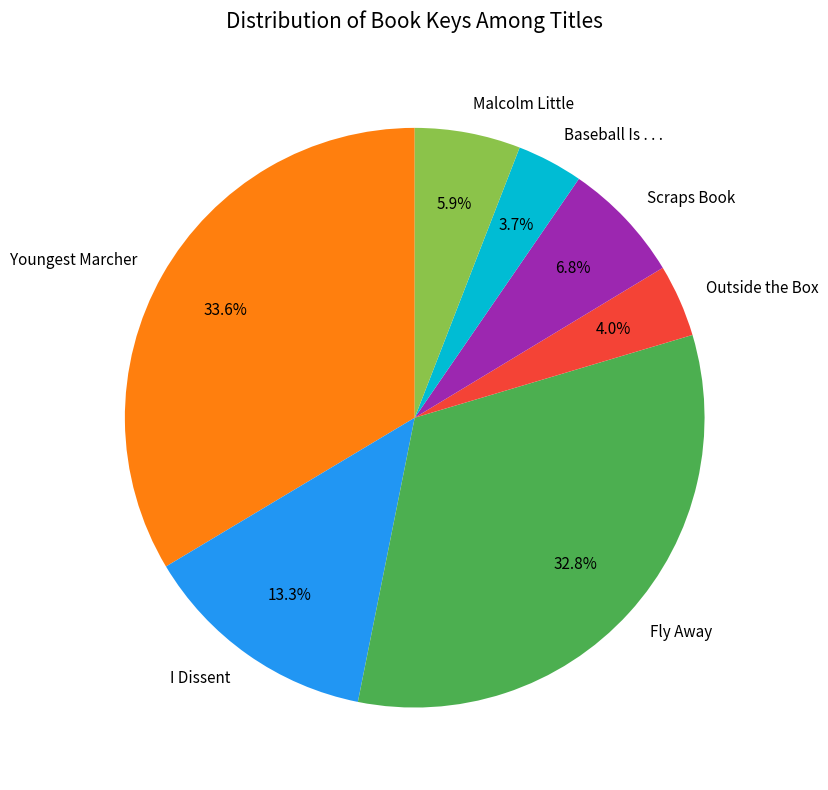

What is the largest slice in the pie chart?

Youngest Marcher